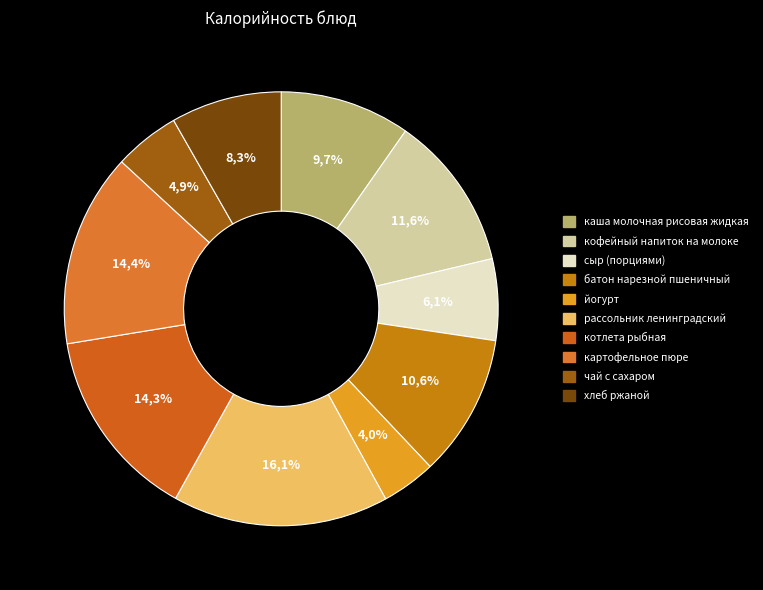

How many segments does this pie chart have?

10